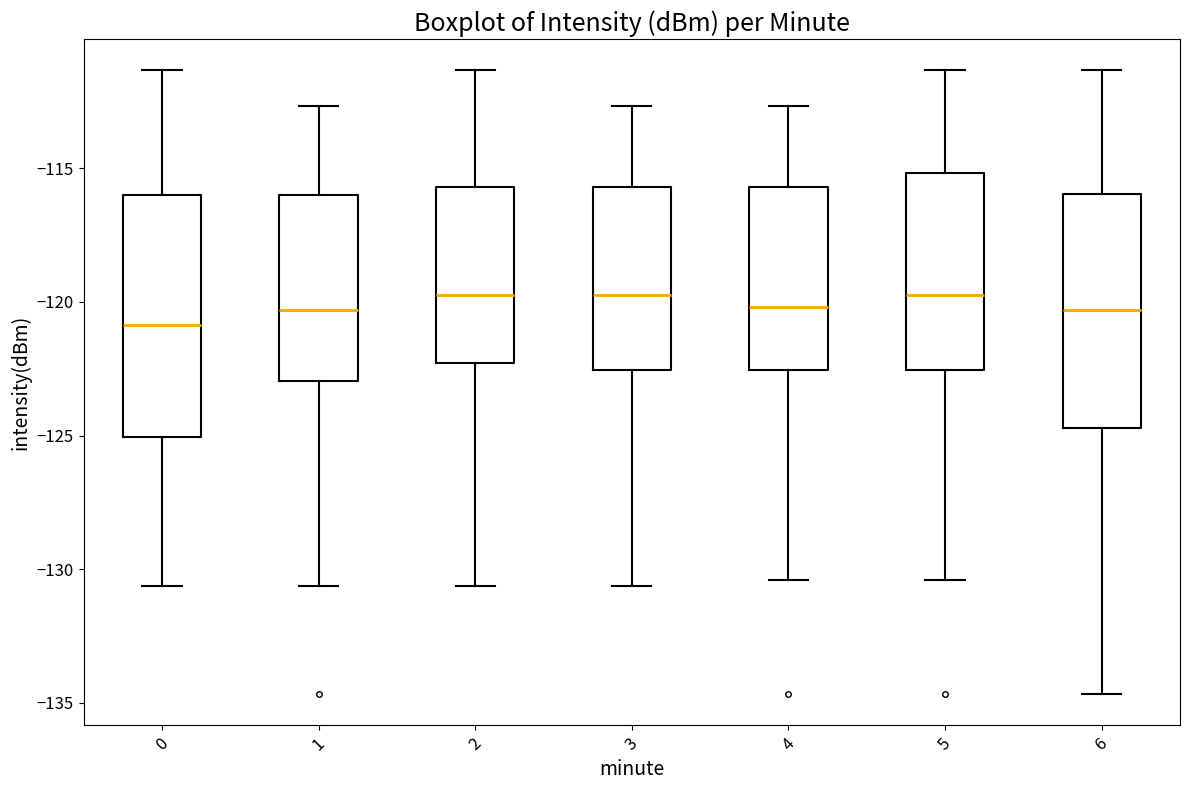

Reading left to right, transcribe this box plot: for each box, give where its median line is, the range the box spans, and where its two whiskers end, as read against the y-axis. The values are not printed on the chart, so give them approximately, as read against the axis.

0: median -121.0, box -125.0 to -116.0, whiskers -130.5 to -111.5
1: median -120.5, box -123.0 to -116.0, whiskers -130.5 to -112.5
2: median -119.5, box -122.5 to -115.5, whiskers -130.5 to -111.5
3: median -119.5, box -122.5 to -115.5, whiskers -130.5 to -112.5
4: median -120.0, box -122.5 to -115.5, whiskers -130.5 to -112.5
5: median -119.5, box -122.5 to -115.0, whiskers -130.5 to -111.5
6: median -120.5, box -124.5 to -116.0, whiskers -134.5 to -111.5